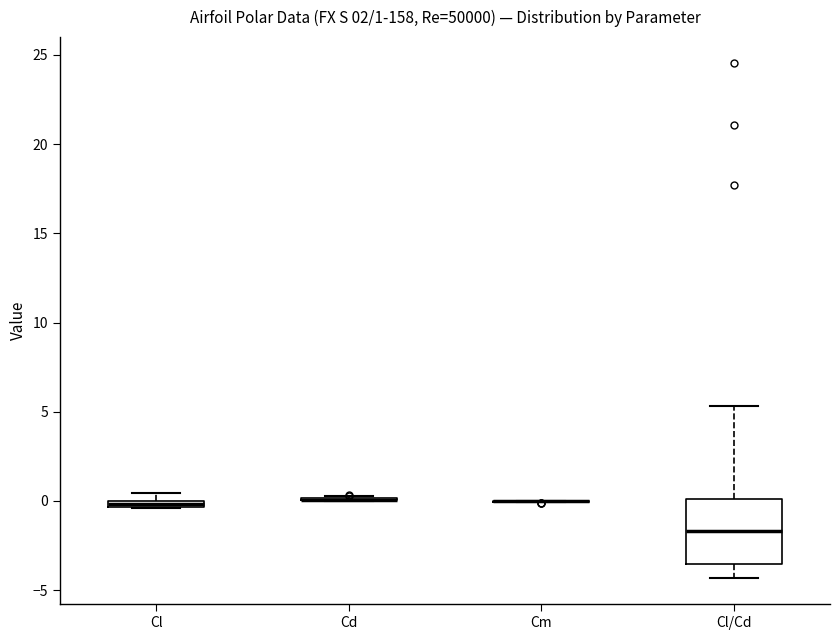

Comparing the boxes themselves (not the whiskers), which one is the tallest?

Cl/Cd